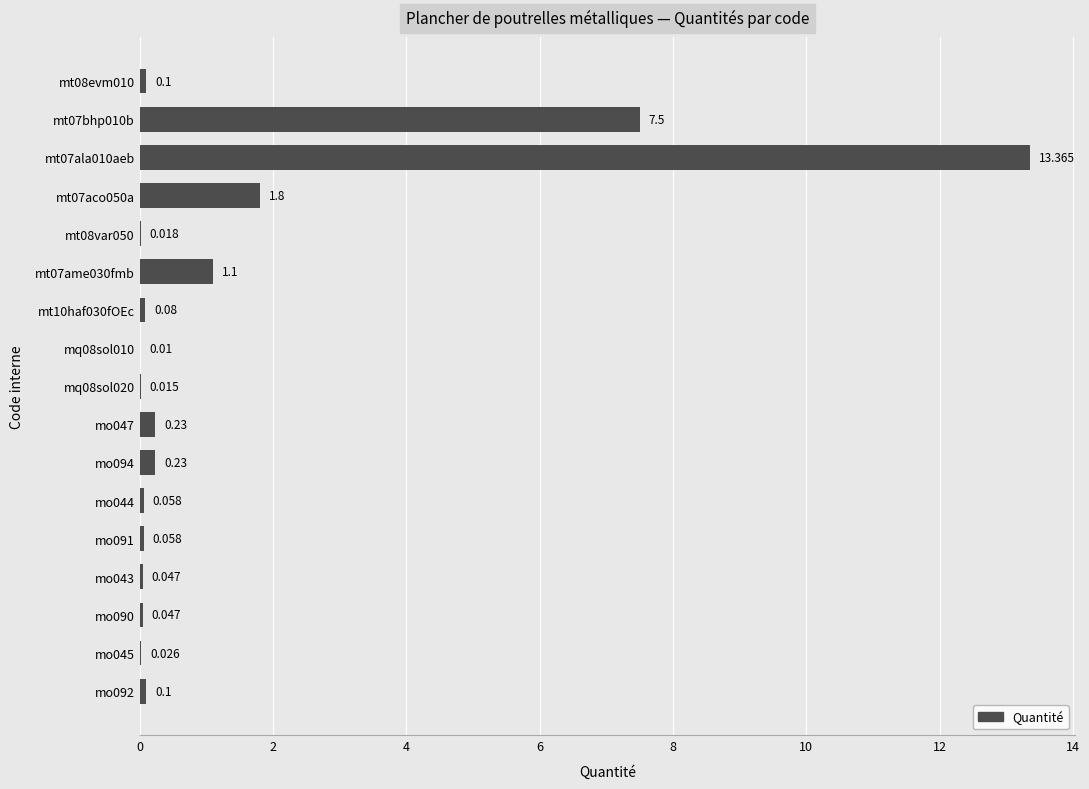

Does the chart contain stacked bars?

No